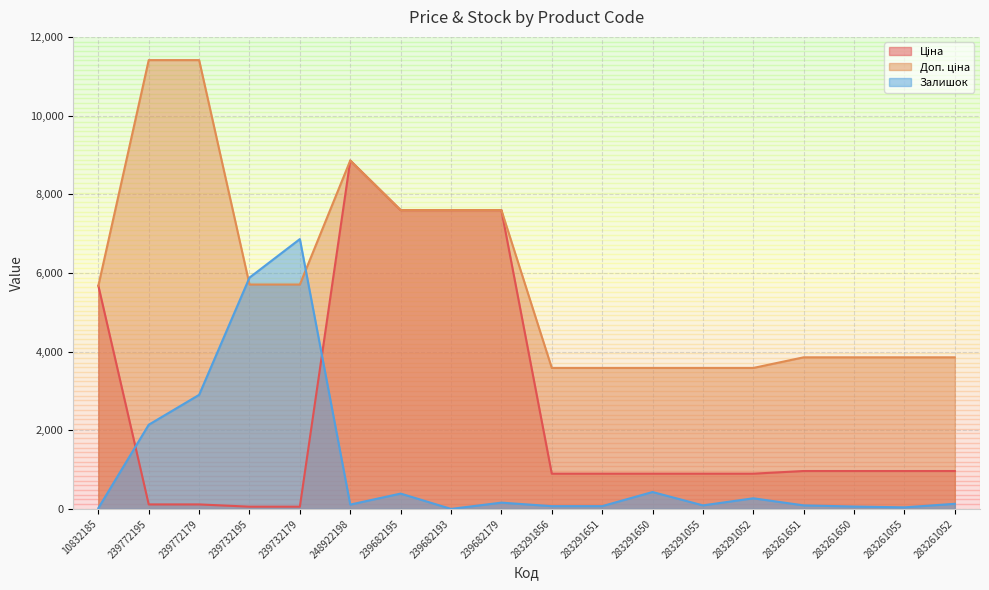

Rank the series by their maximum value, from lowest to highest.

Залишок, Ціна, Доп. ціна